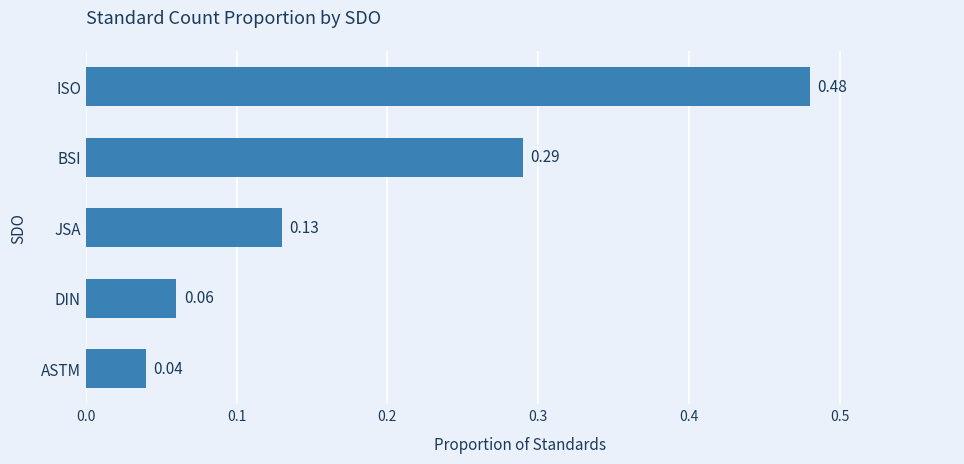

Rank the categories by value from lowest to highest.

ASTM, DIN, JSA, BSI, ISO